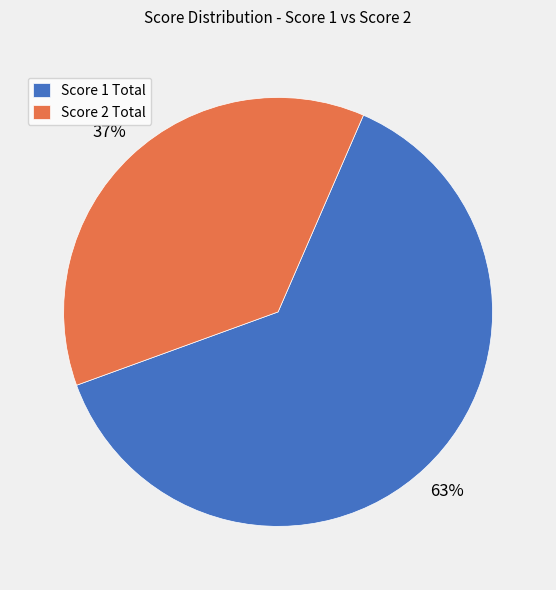

Do Score 2 Total and Score 1 Total together represent more than half of the pie?

Yes